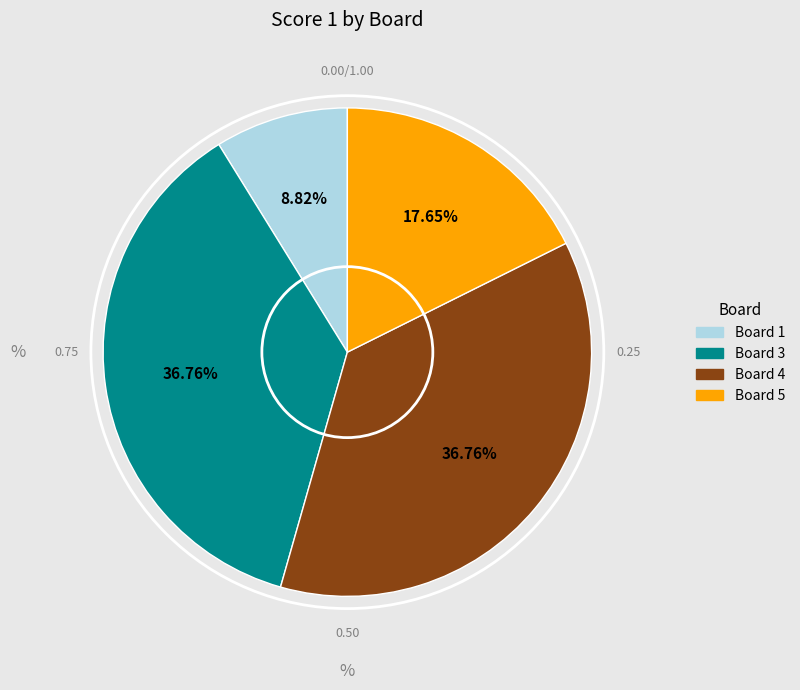

How many slices are in this pie chart?

4